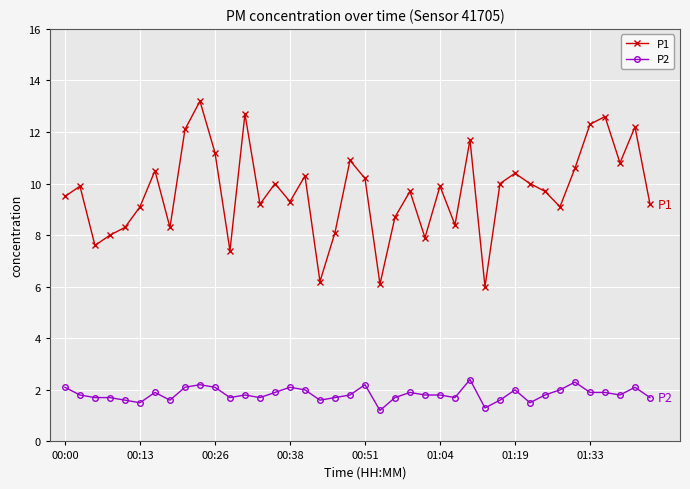

What is the value of the P1 point at the 31st from the left?

10.4